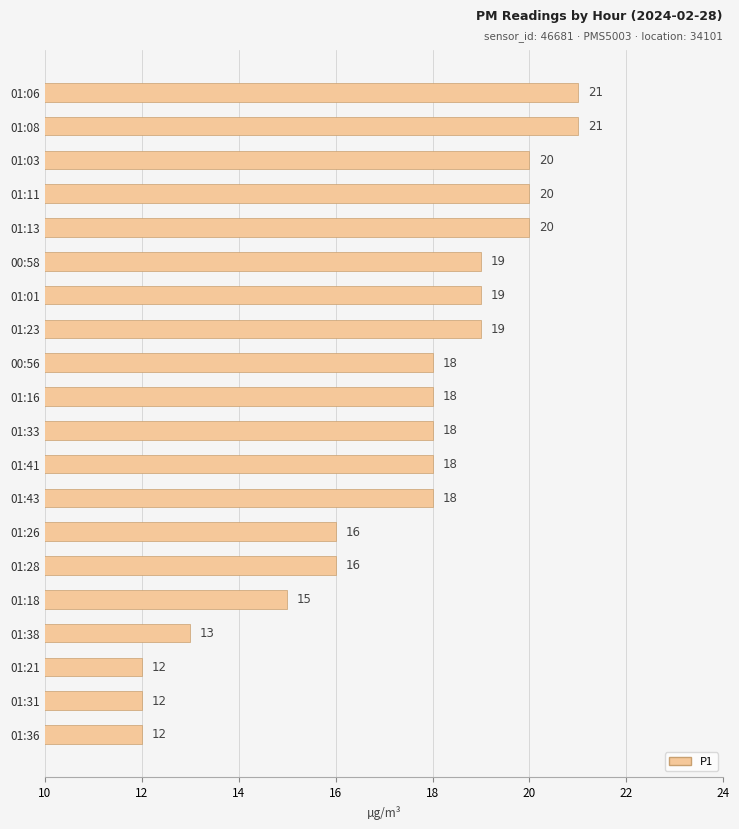

The chart shows a value of 17 at 01:36. True or false?

False